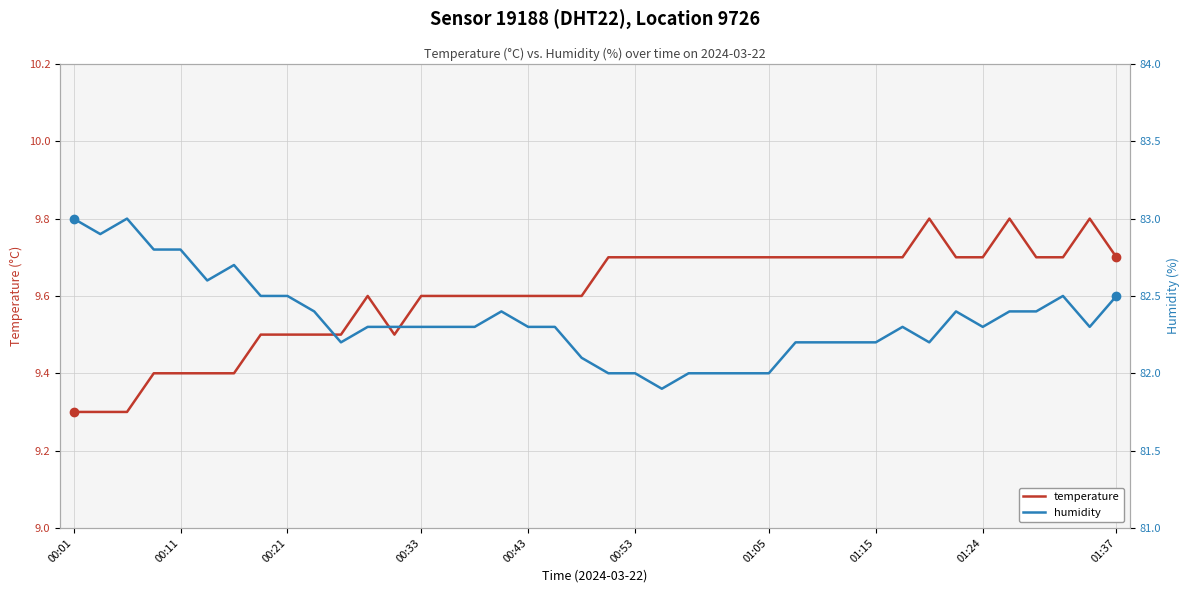

Reading right to left, what are all the values shown in this chart?

temperature: 9.7	9.8	9.7	9.7	9.8	9.7	9.7	9.8	9.7	9.7	9.7	9.7	9.7	9.7	9.7	9.7	9.7	9.7	9.7	9.7	9.6	9.6	9.6	9.6	9.6	9.6	9.6	9.5	9.6	9.5	9.5	9.5	9.5	9.4	9.4	9.4	9.4	9.3	9.3	9.3
humidity: 82.5	82.3	82.5	82.4	82.4	82.3	82.4	82.2	82.3	82.2	82.2	82.2	82.2	82.0	82.0	82.0	82.0	81.9	82.0	82.0	82.1	82.3	82.3	82.4	82.3	82.3	82.3	82.3	82.3	82.2	82.4	82.5	82.5	82.7	82.6	82.8	82.8	83.0	82.9	83.0